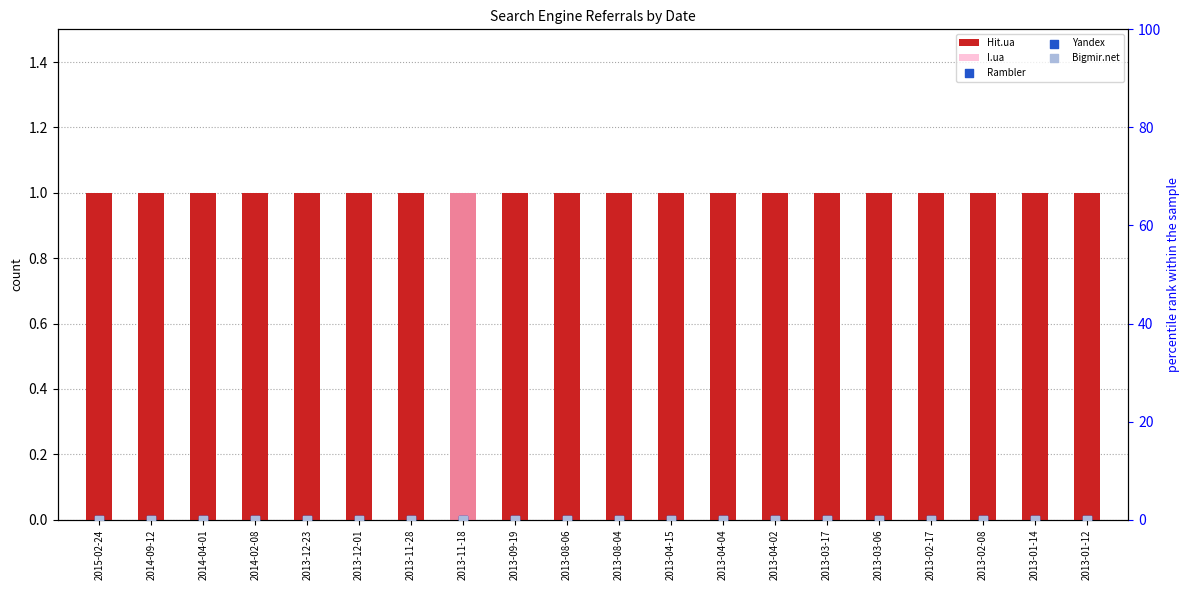

Is the value of I.ua at 2013-08-06 greater than the value of Bigmir.net at 2013-09-19?

No